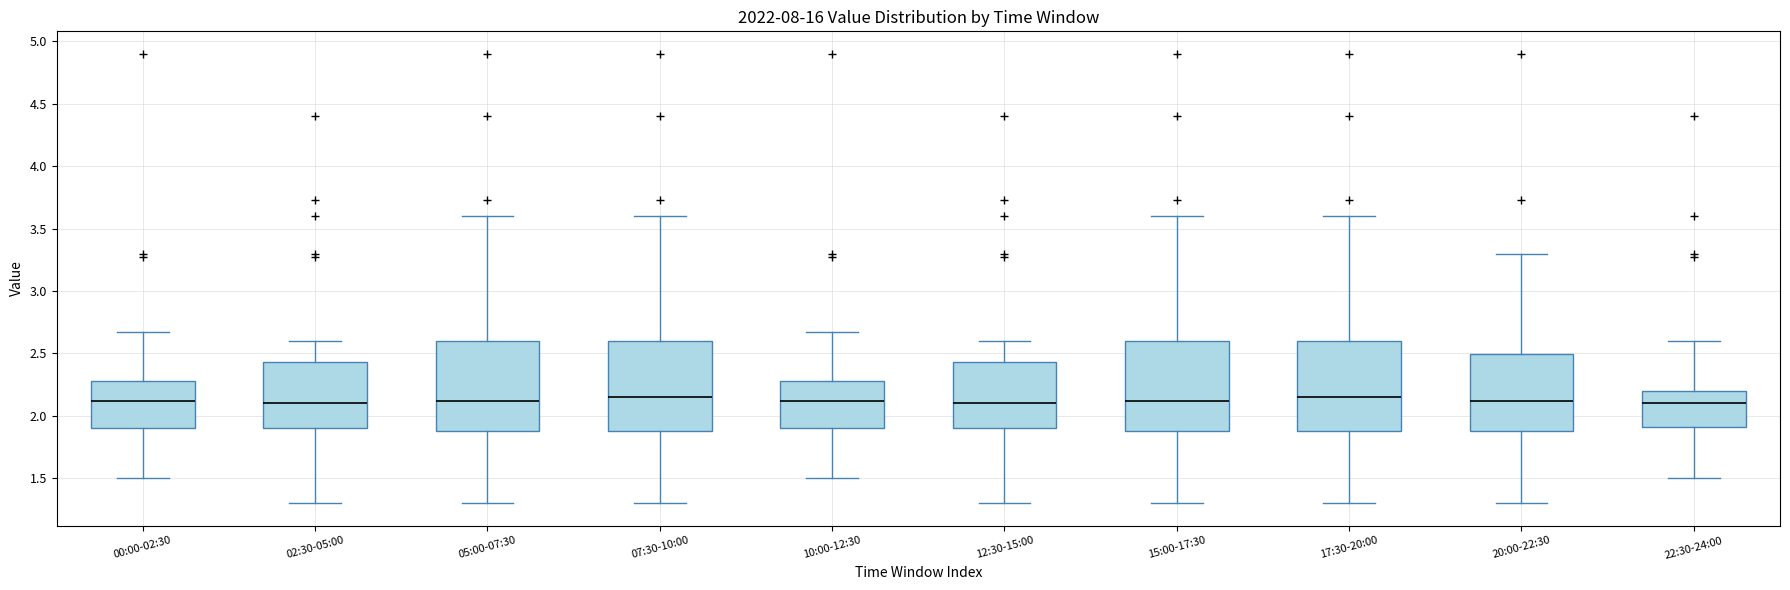

Where is the upper edge of the box for 07:30-10:00 on the y-axis? The values are not printed on the chart, so give them approximately, as read against the axis.

2.60